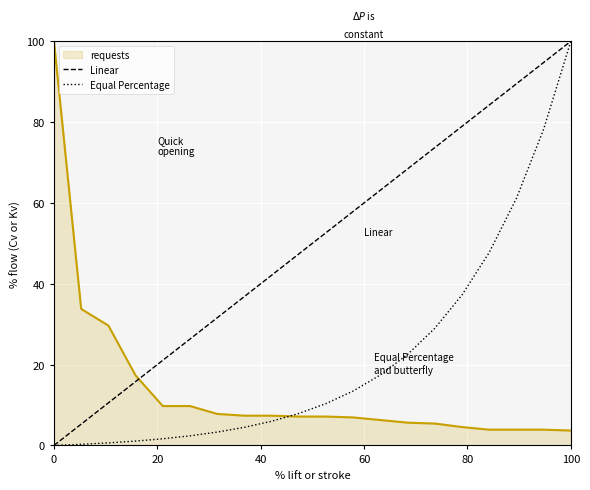

True or false: Linear and requests cross at least once.

True